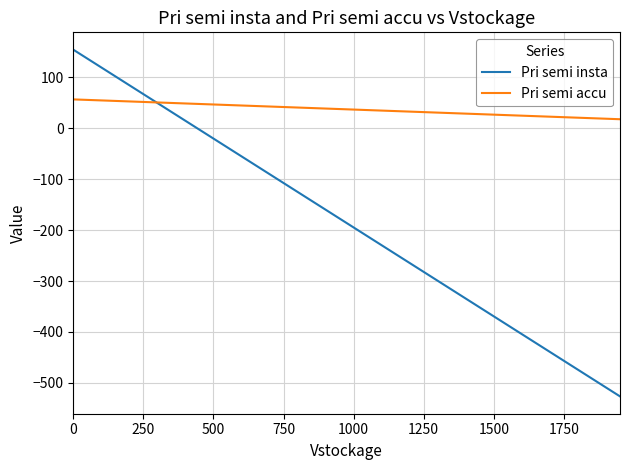

What are all the series names shown in the legend?

Pri semi insta, Pri semi accu